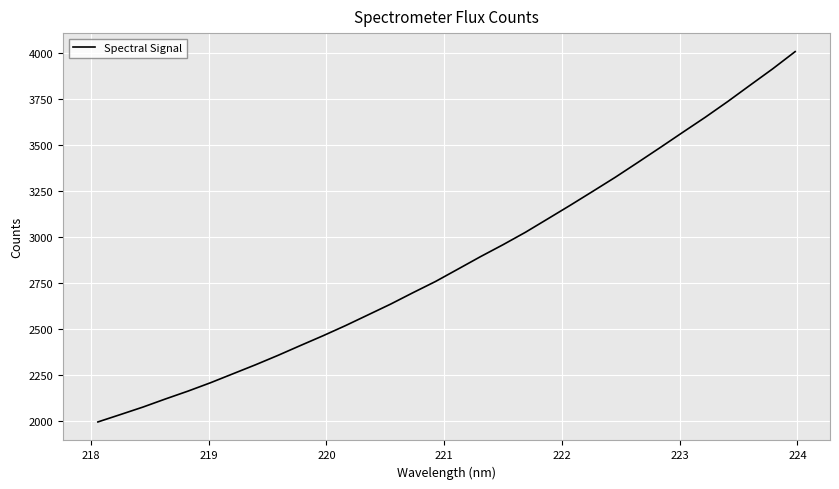

What is the maximum value shown in the chart?

4006.6